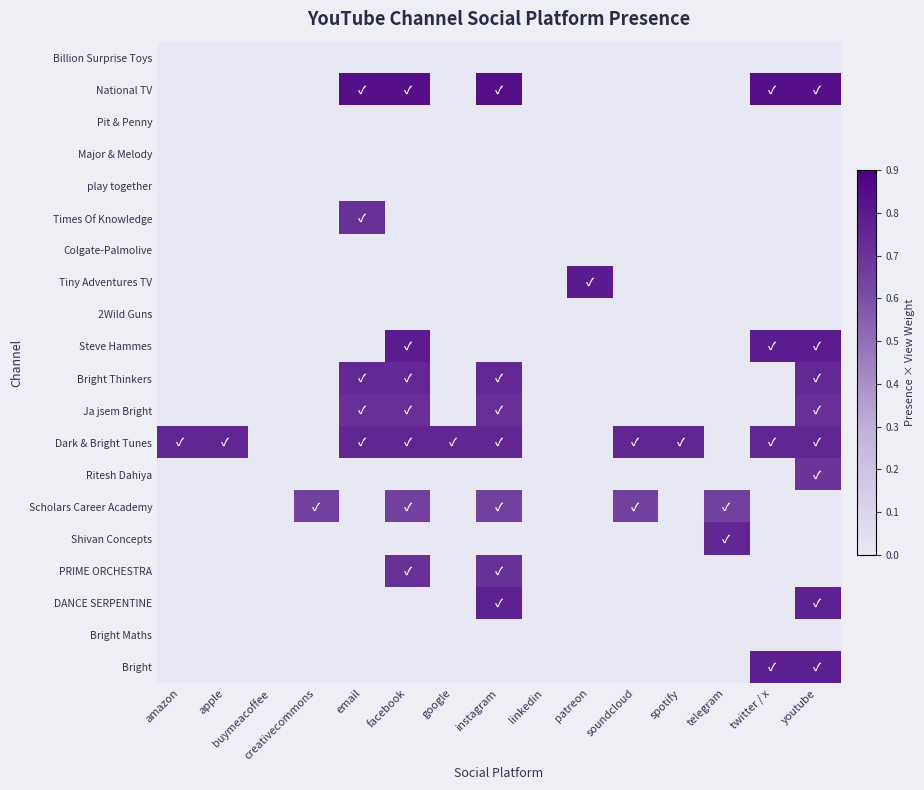

Between amazon and buymeacoffee, which series saw the biggest shift?

Dark & Bright Tunes